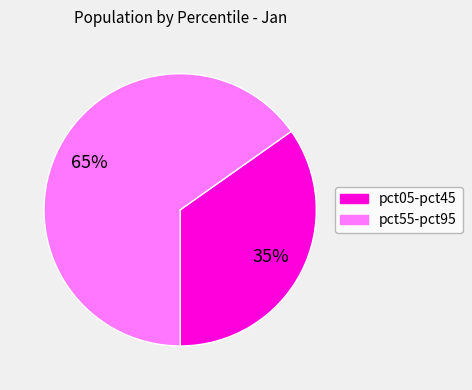

To the nearest percent, what is the average slice percentage?

50%